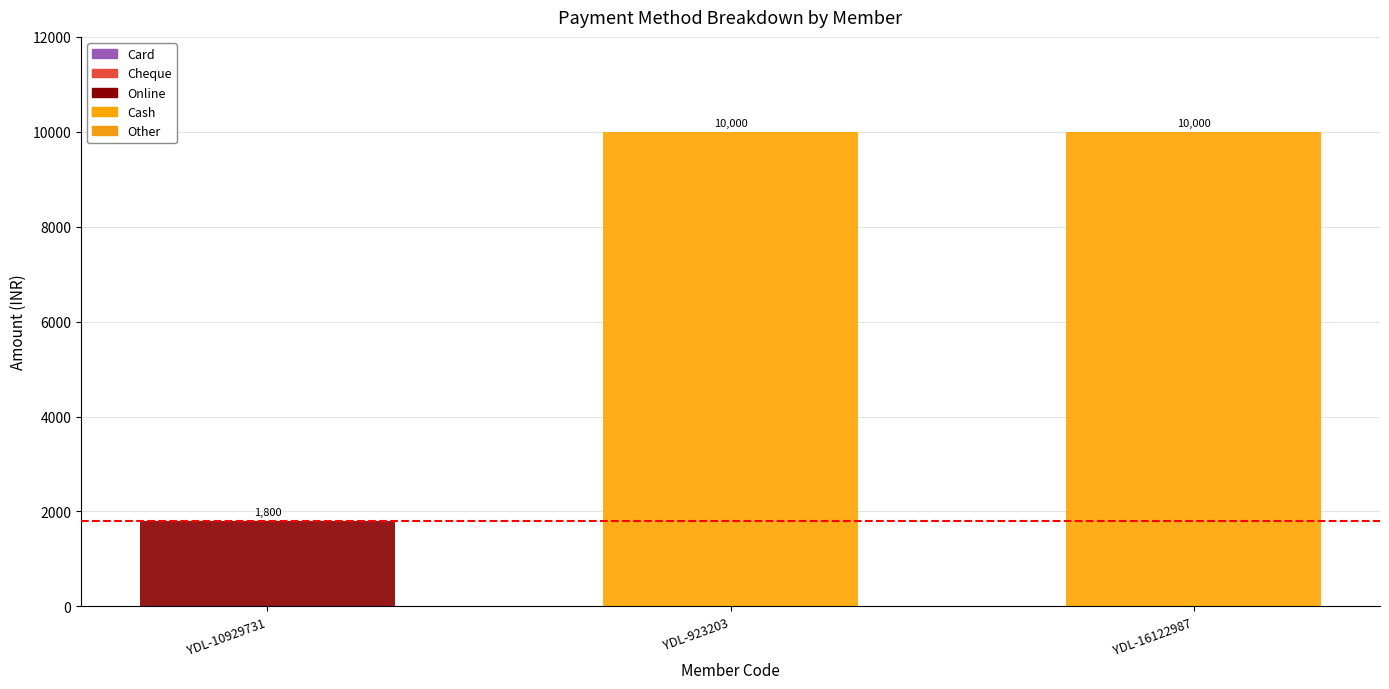

What is the label of the 3rd bar from the left?

YDL-16122987